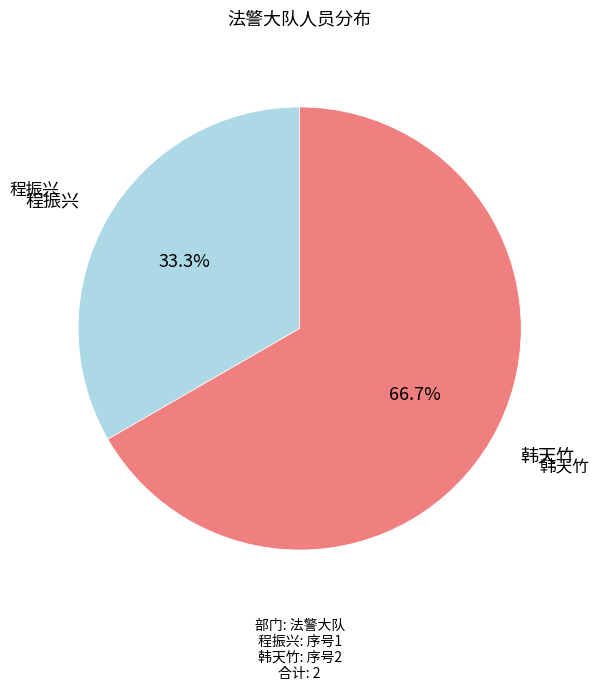

What is the total percentage of 程振兴 and 韩天竹?

100.0%